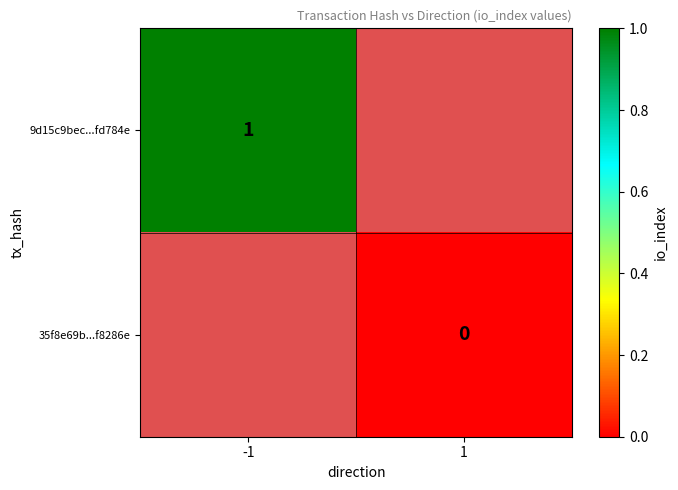

Which has a higher value, 1 or -1?

-1